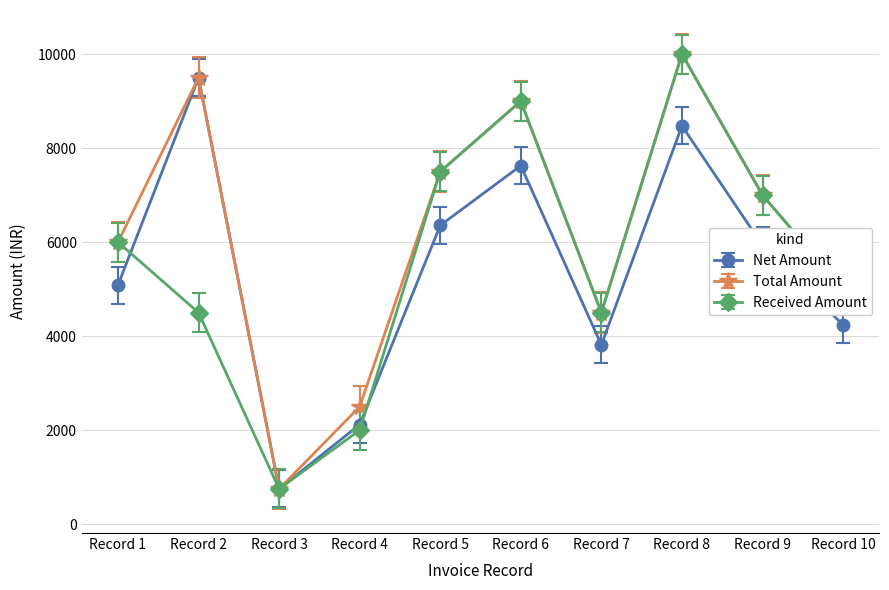

Where is Total Amount nearest to the value 5375?

Record 10